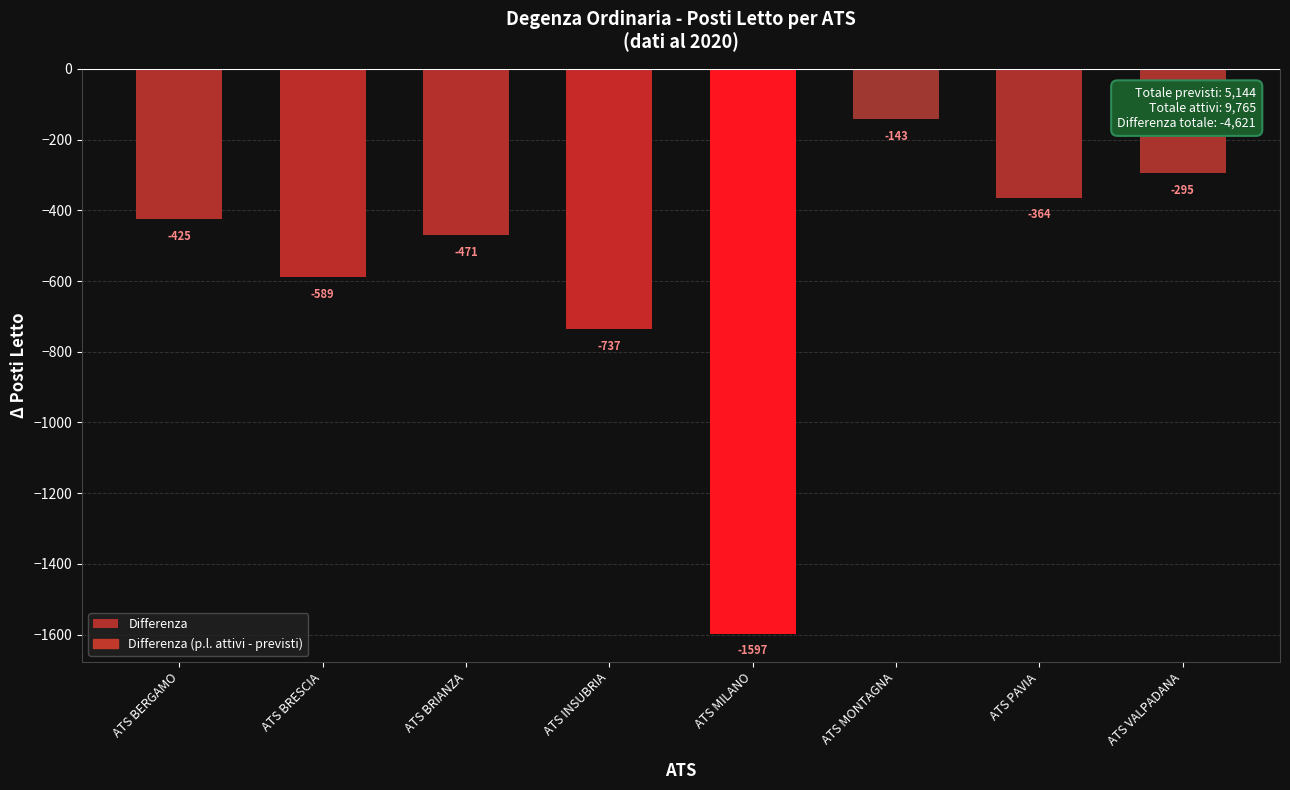

How many bars are there in total?

8